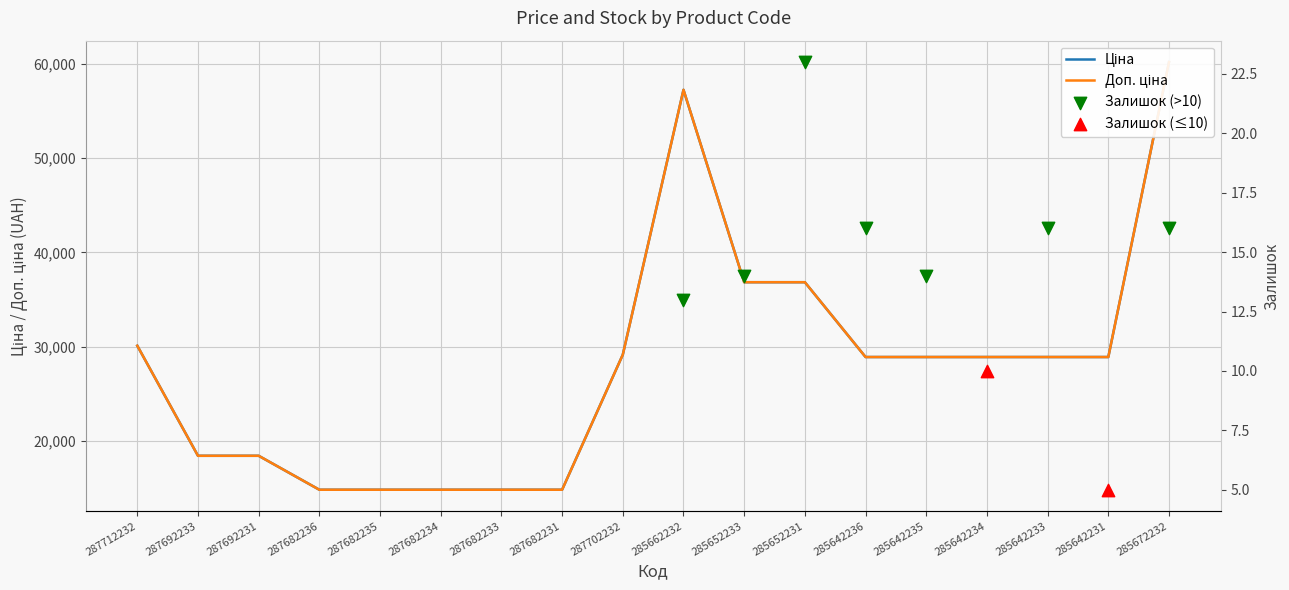

At which category is the sum across all series the highest?

285672232